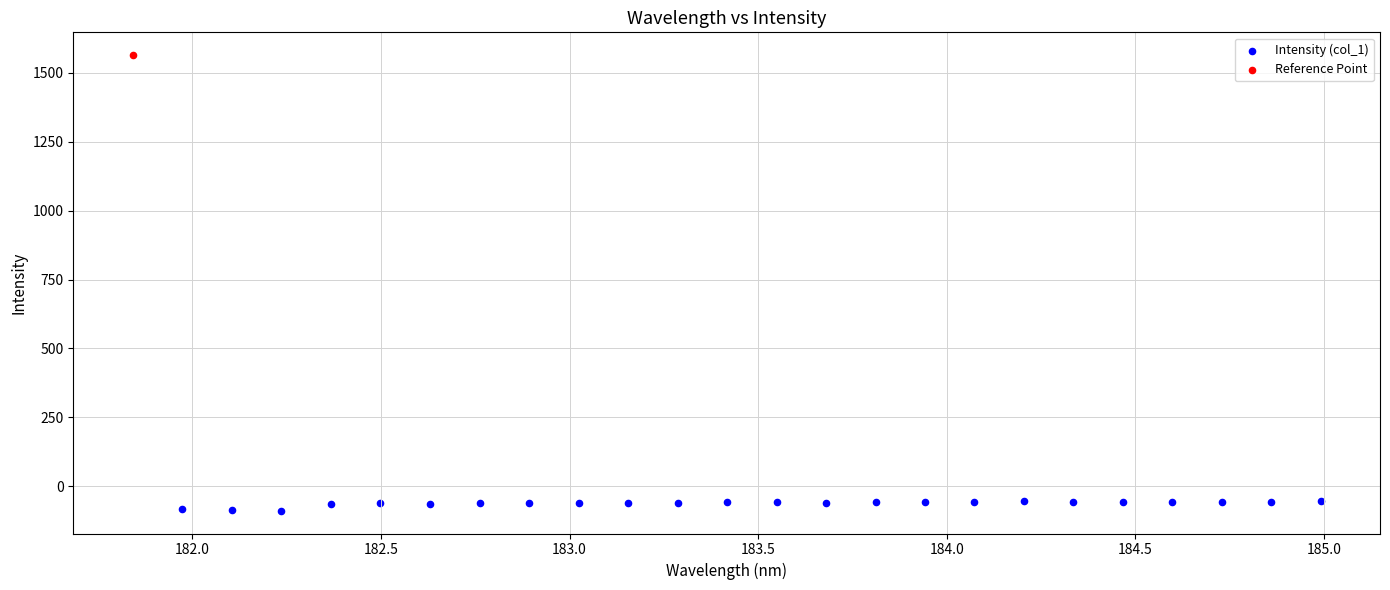

What are all the series names shown in the legend?

Intensity (col_1), Reference Point